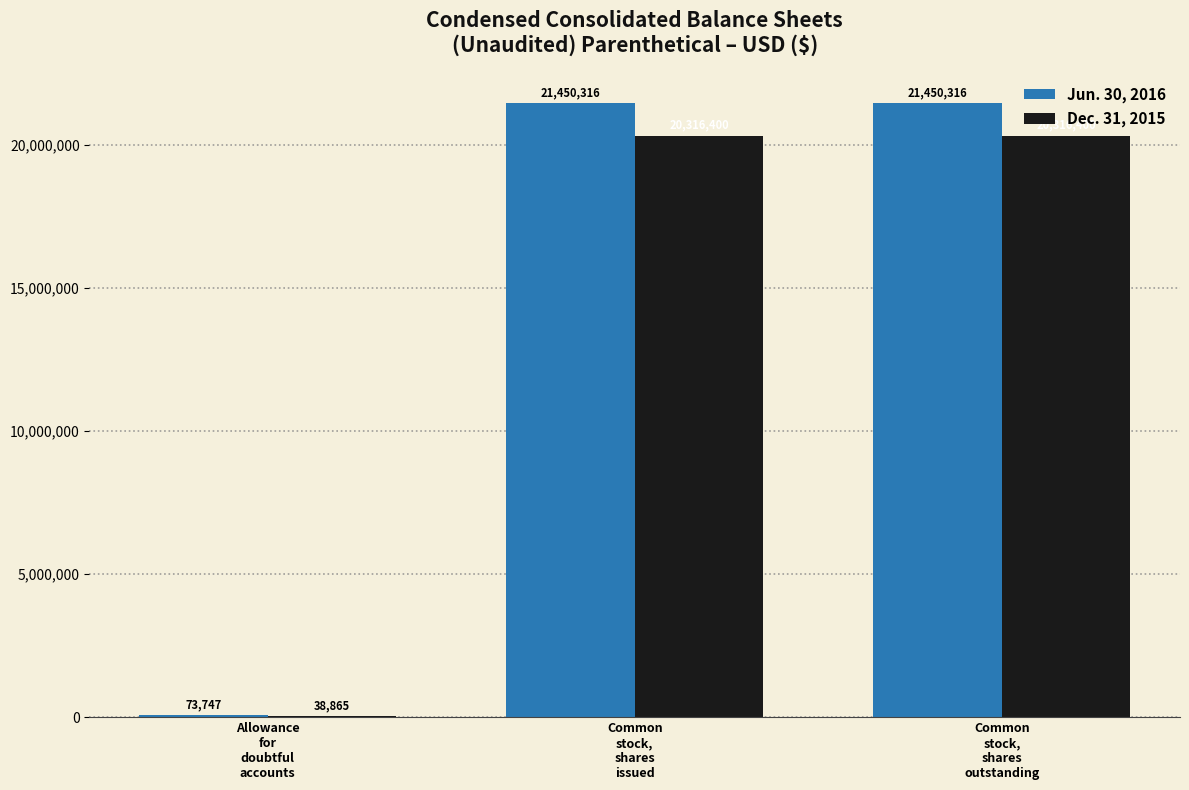

What is the sum of all Jun. 30, 2016 values?

42974379